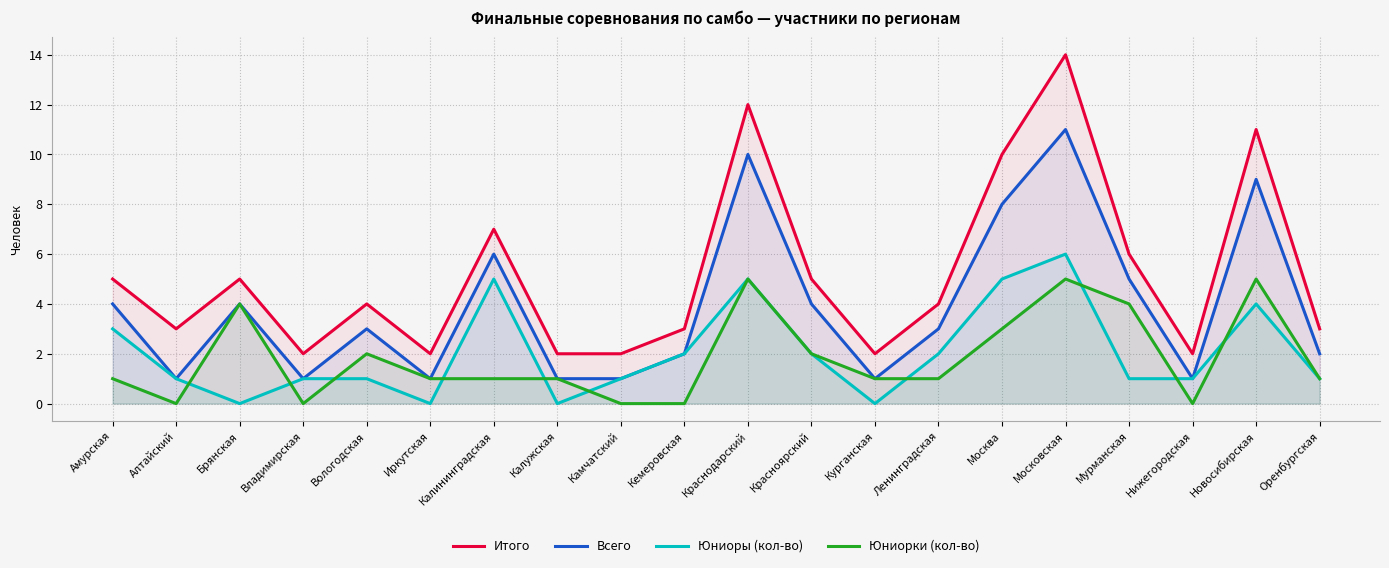

At which category does Юниоры (кол-во) reach its first local peak?

Калининградская